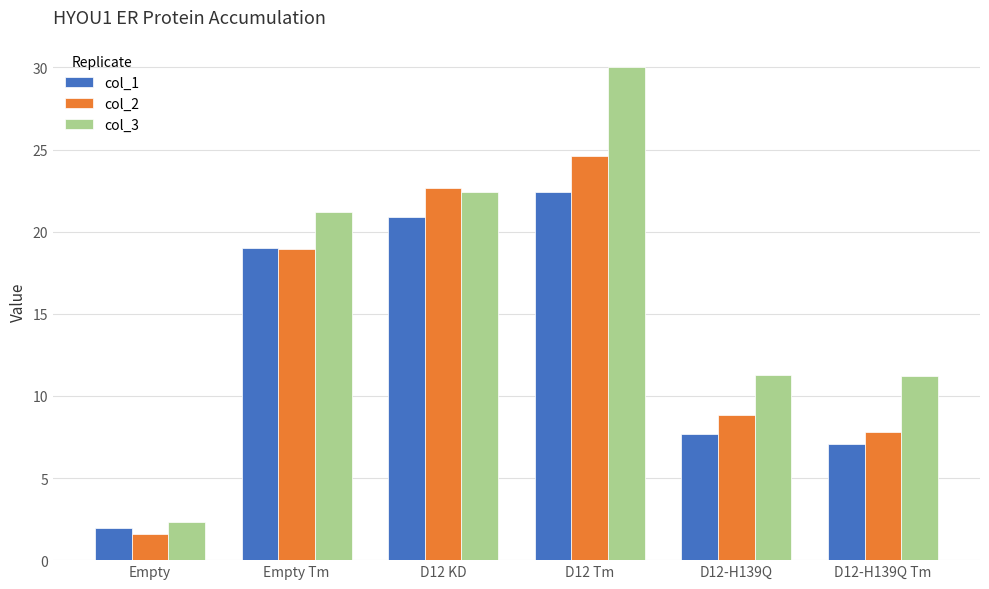

Reading left to right, list all the values displayed in this chart.

col_1: Empty=2.0	Empty Tm=19.0	D12 KD=20.9	D12 Tm=22.4	D12-H139Q=7.7	D12-H139Q Tm=7.1
col_2: Empty=1.6	Empty Tm=19.0	D12 KD=22.7	D12 Tm=24.6	D12-H139Q=8.8	D12-H139Q Tm=7.8
col_3: Empty=2.3	Empty Tm=21.2	D12 KD=22.4	D12 Tm=30.0	D12-H139Q=11.2	D12-H139Q Tm=11.2